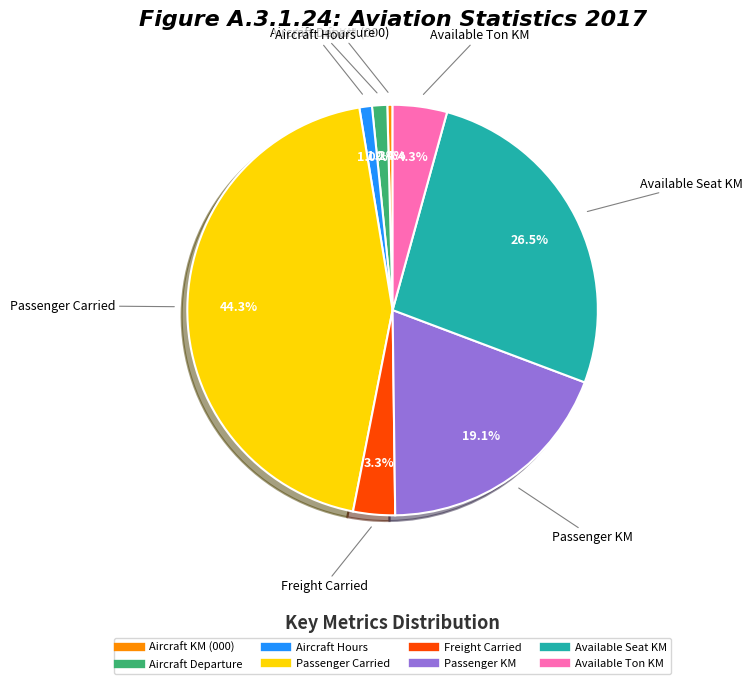

To the nearest percent, what is the difference between the largest and smallest slice percentages?

44%